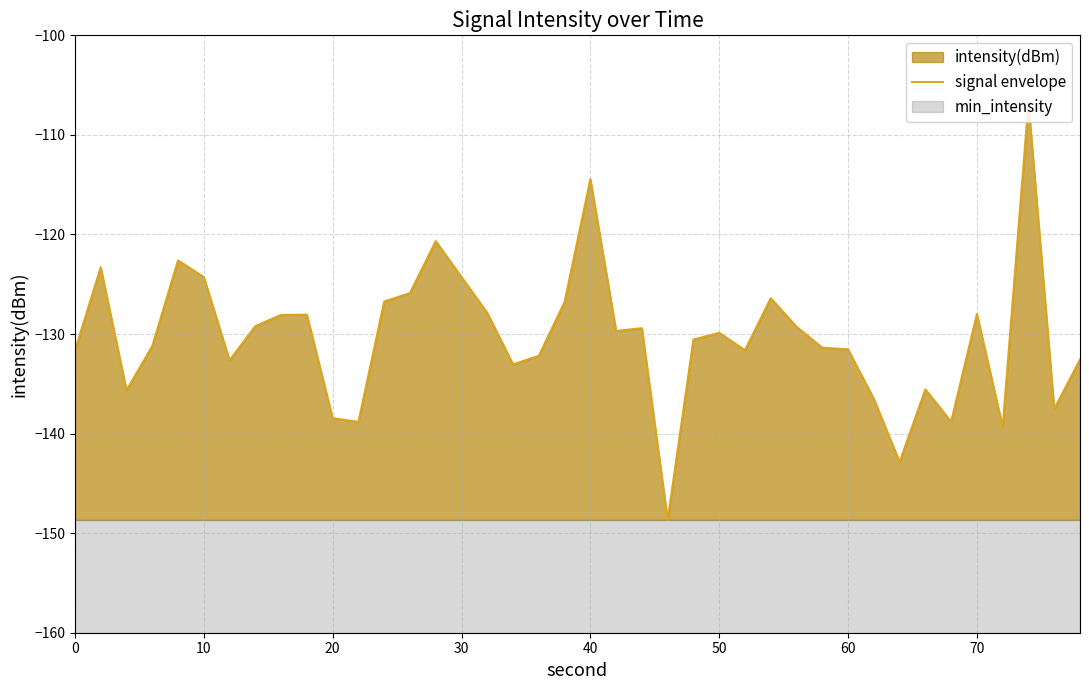

What is the maximum value for signal envelope?

-106.8